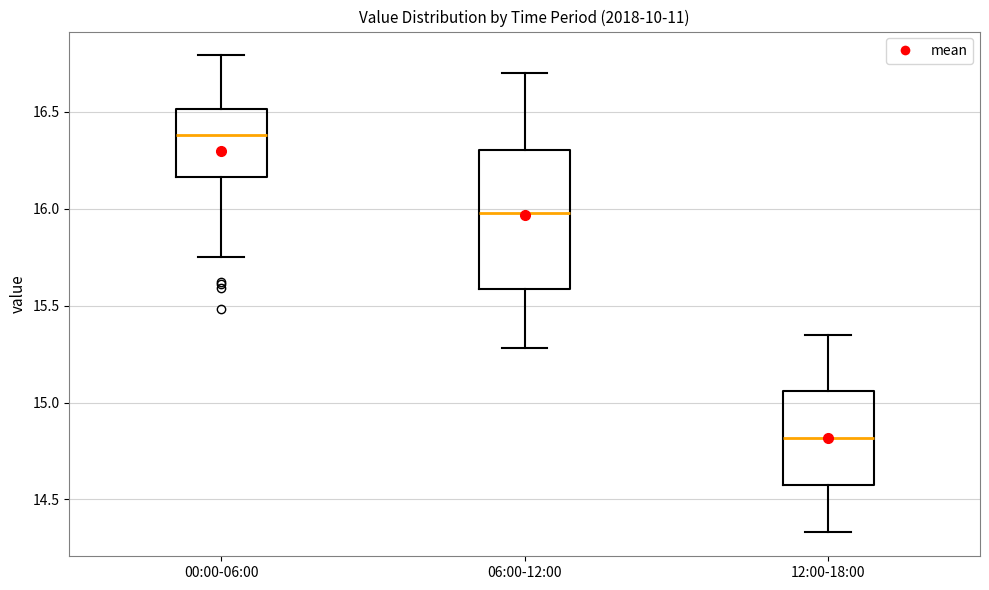

Which box's median line is the highest?

00:00-06:00